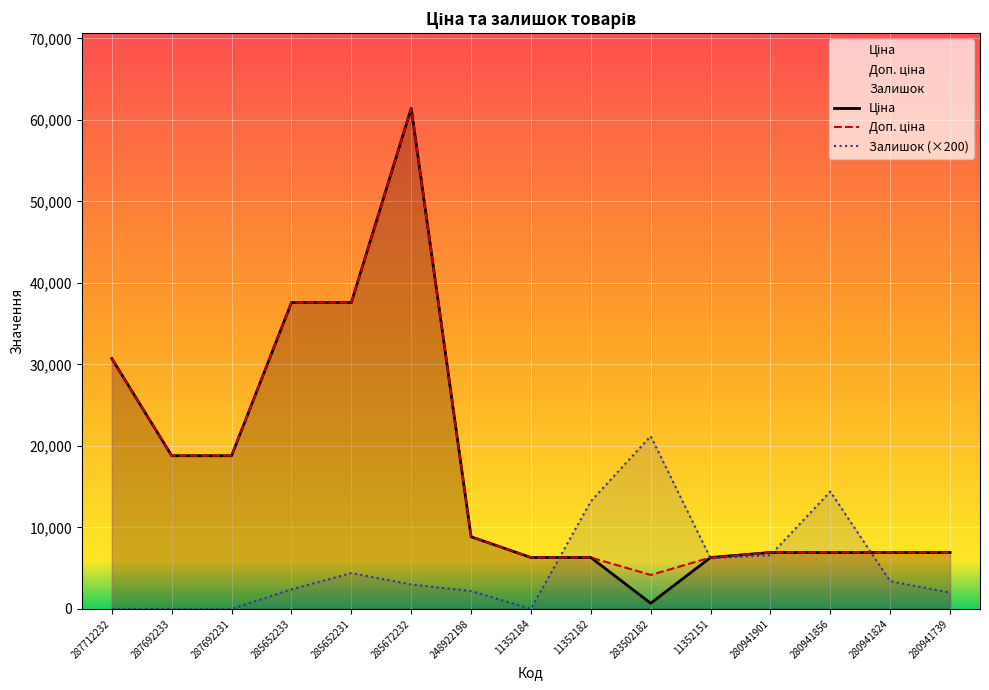

What is the difference between the highest and lowest values at 280941739?

4925.7